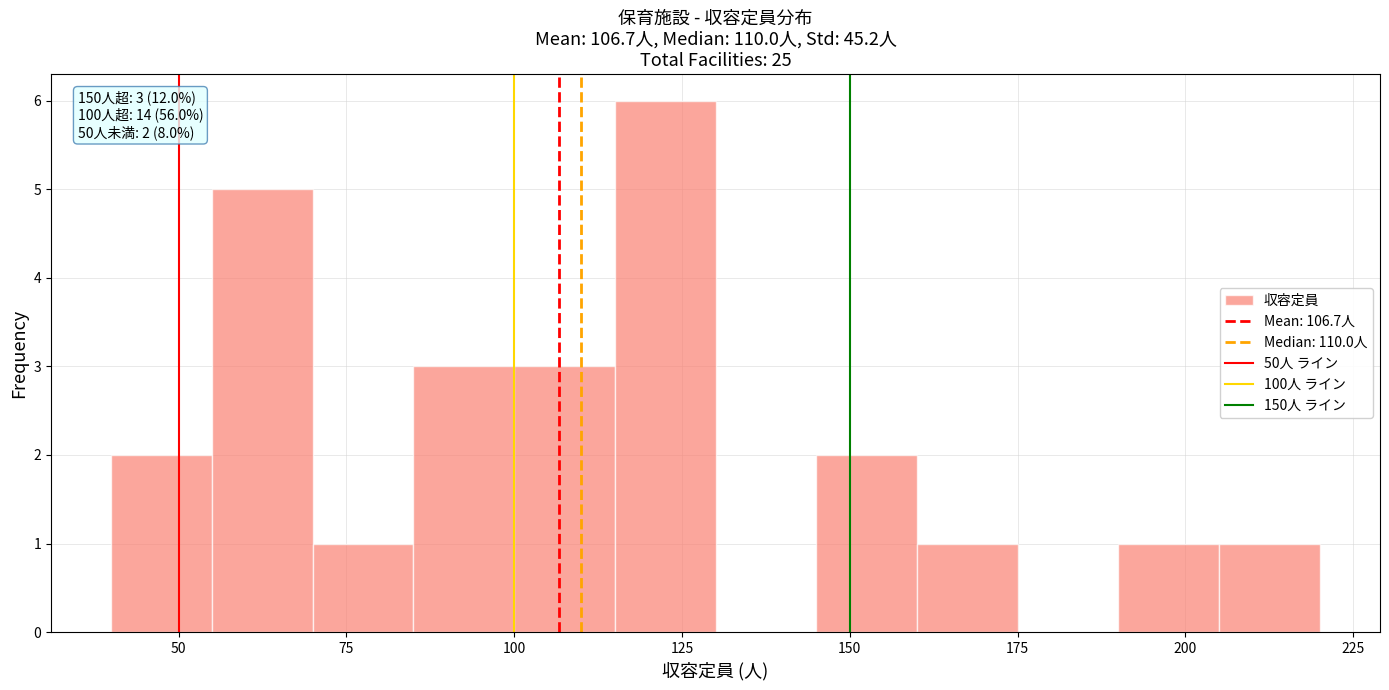

Read against the x-axis, roughly where is the centre of the tallest bar?

125